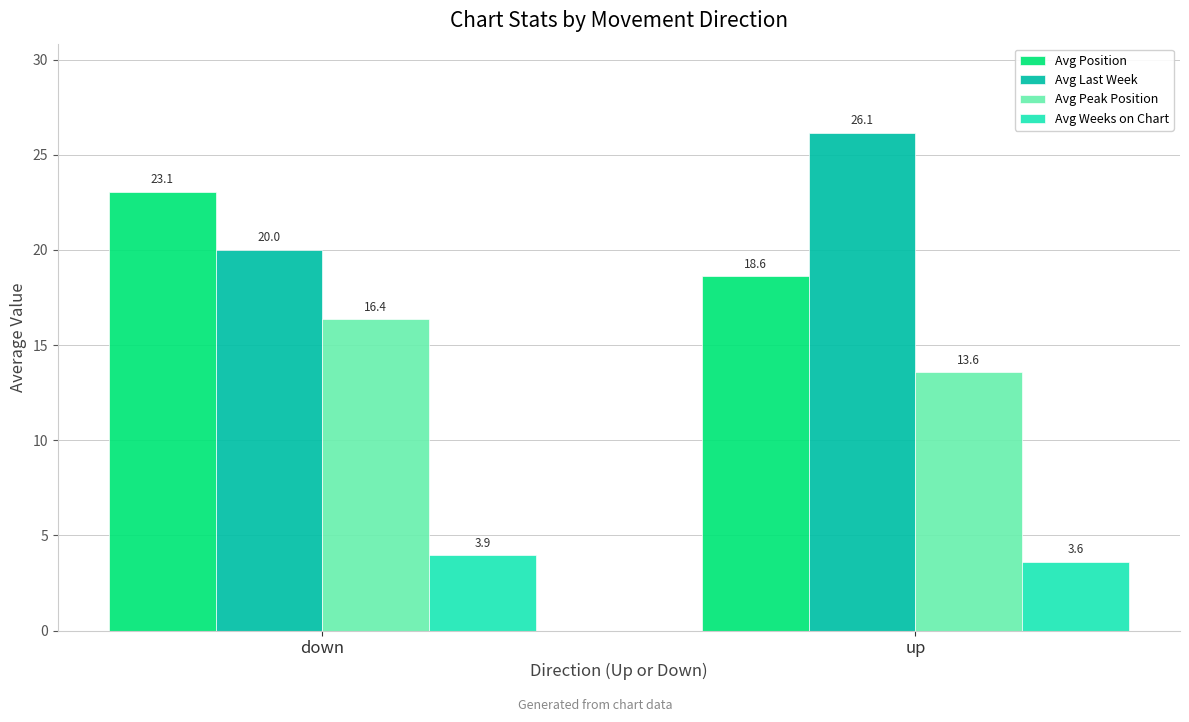

At which category is the sum across all series the highest?

down